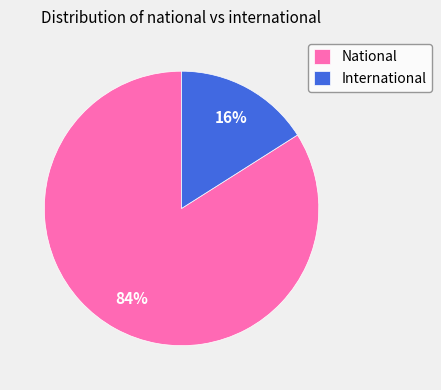

Is it true that National is 97% of the pie?

False